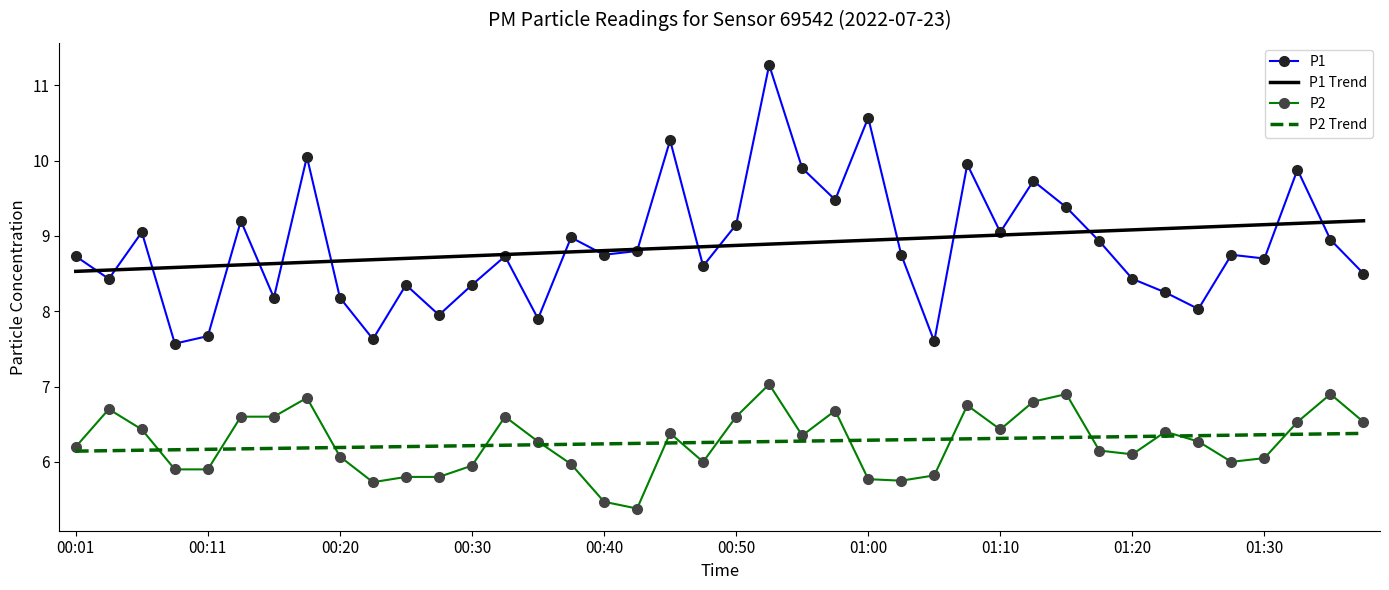

What is the lowest value of the P2 Trend series?

6.1